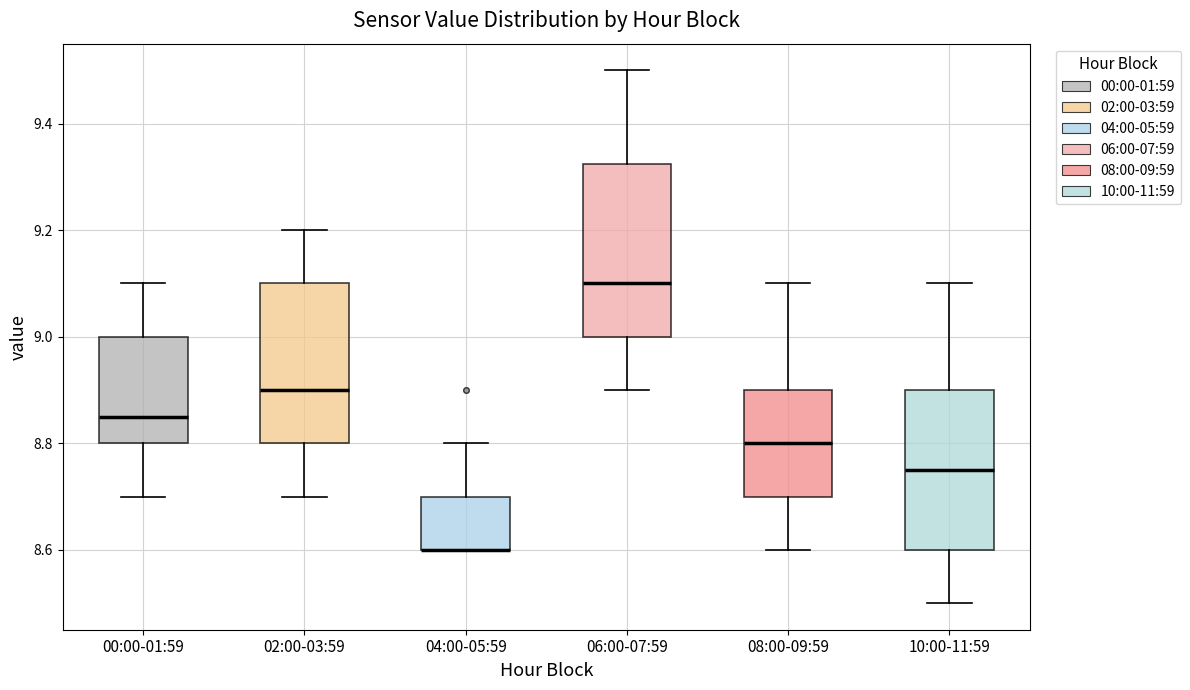

Where does the lower whisker of the box for 00:00-01:59 end on the y-axis? The values are not printed on the chart, so give them approximately, as read against the axis.

8.70